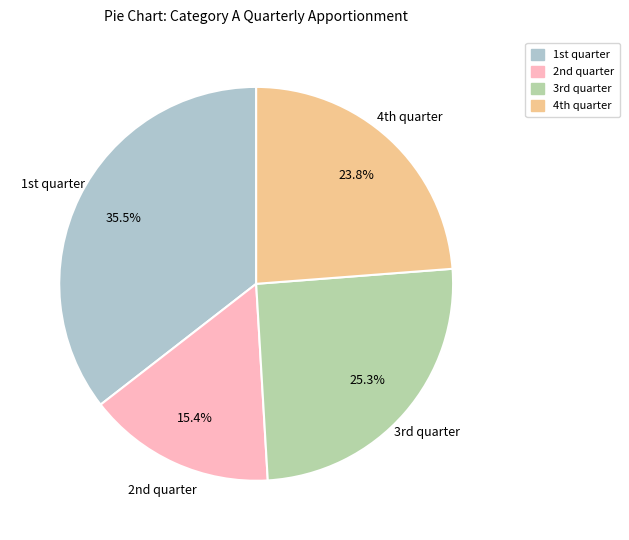

How many slices are in this pie chart?

4